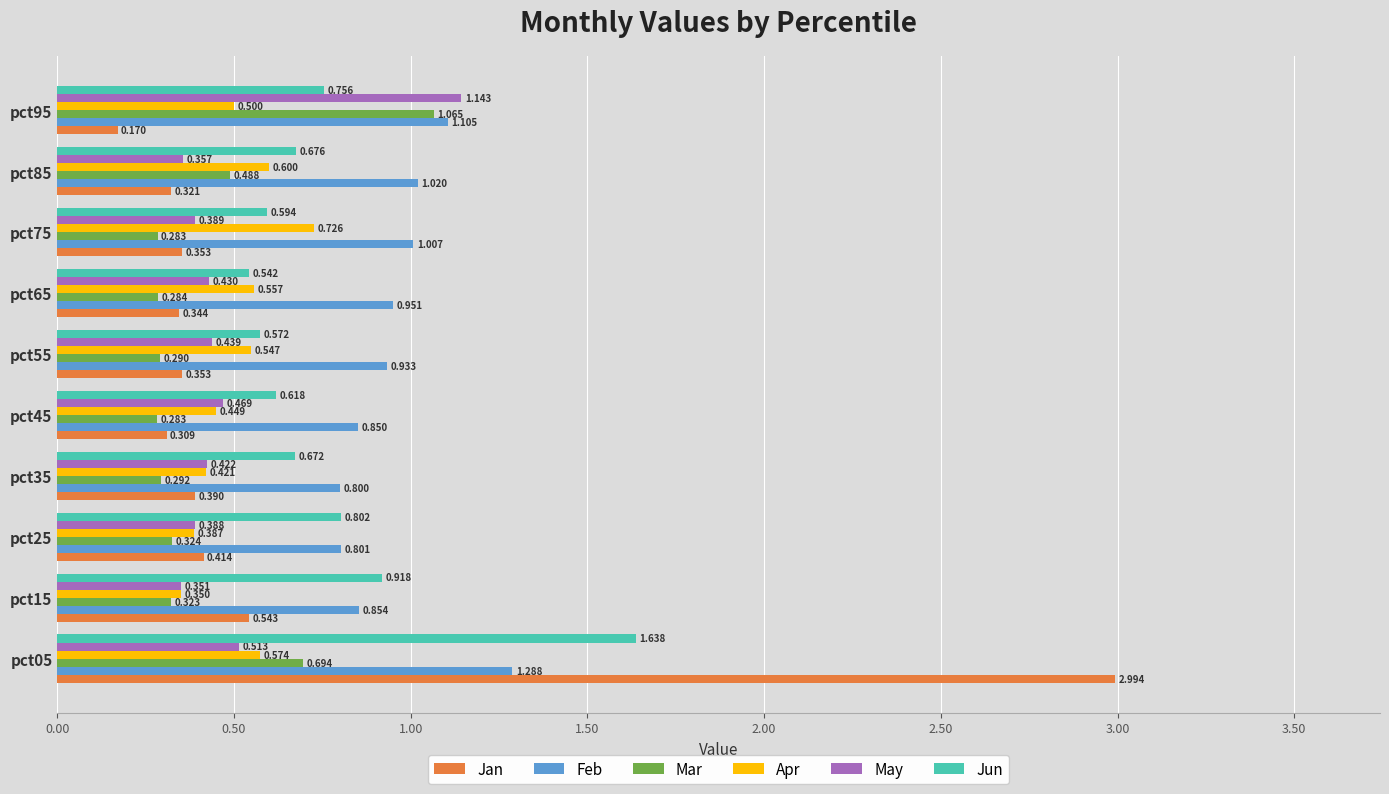

Rank the series by their maximum value, from highest to lowest.

Jan, Jun, Feb, May, Mar, Apr